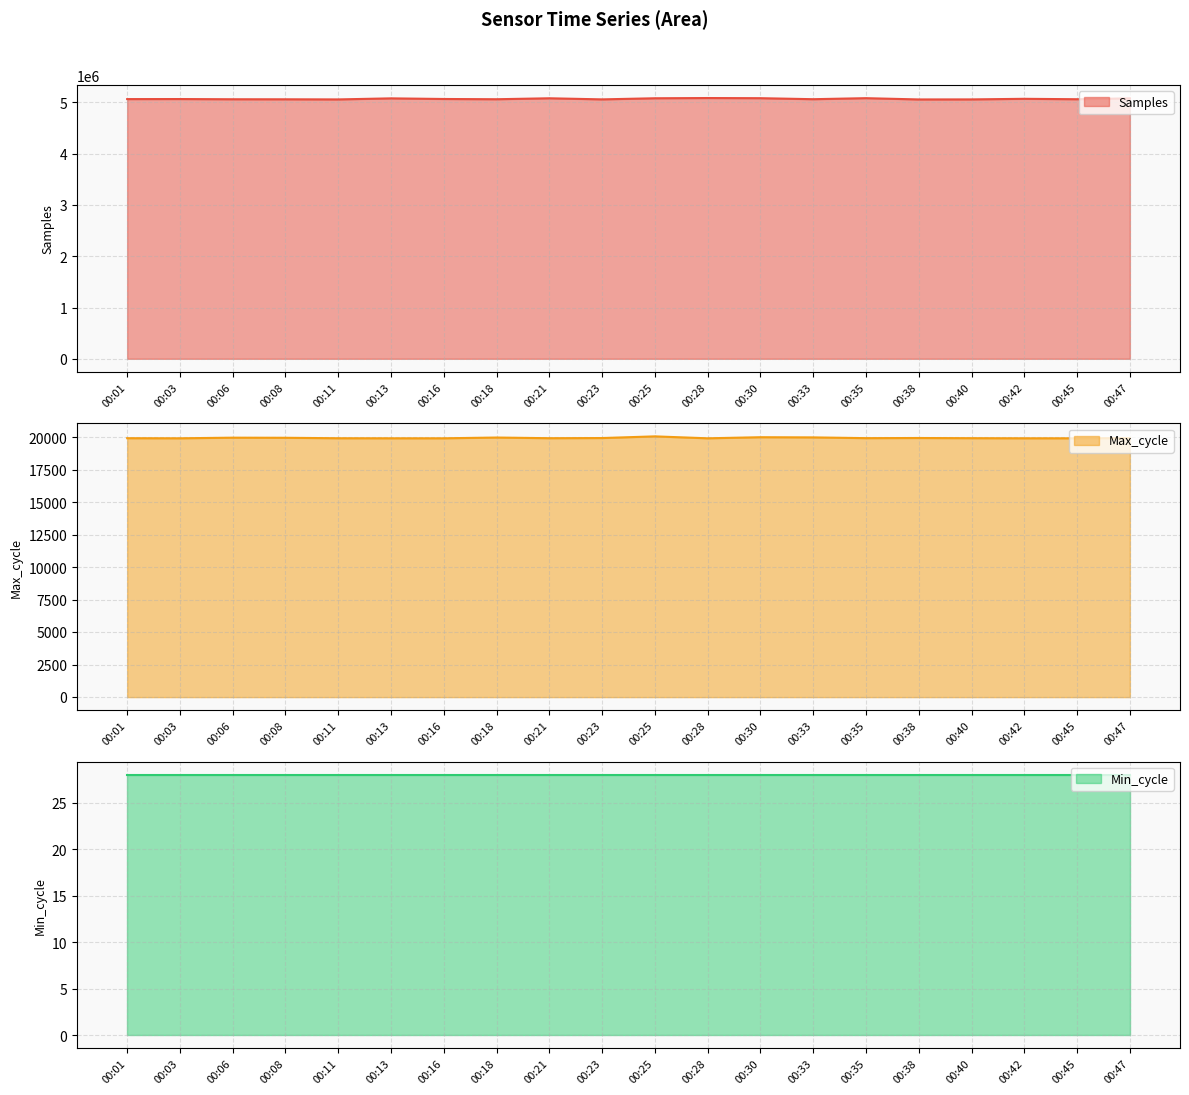

What is the difference between the highest and lowest values at 00:13?

5058990